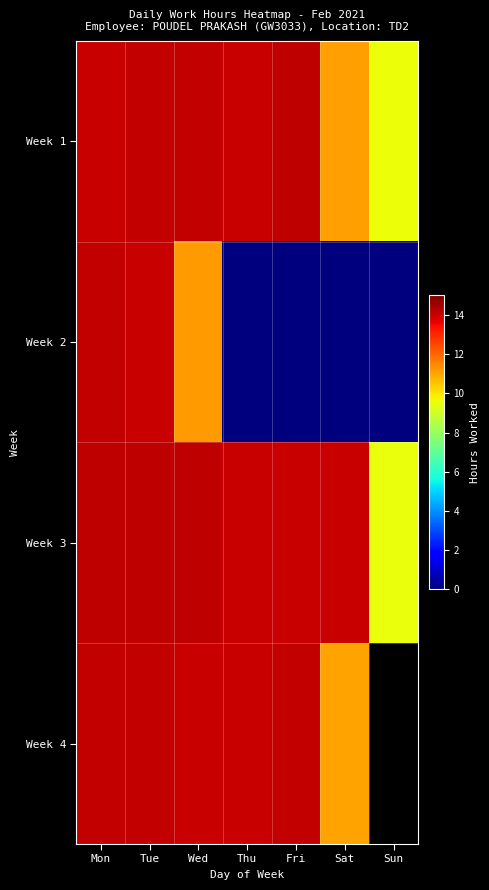

What is the sum of all Week 1 values?

91.1